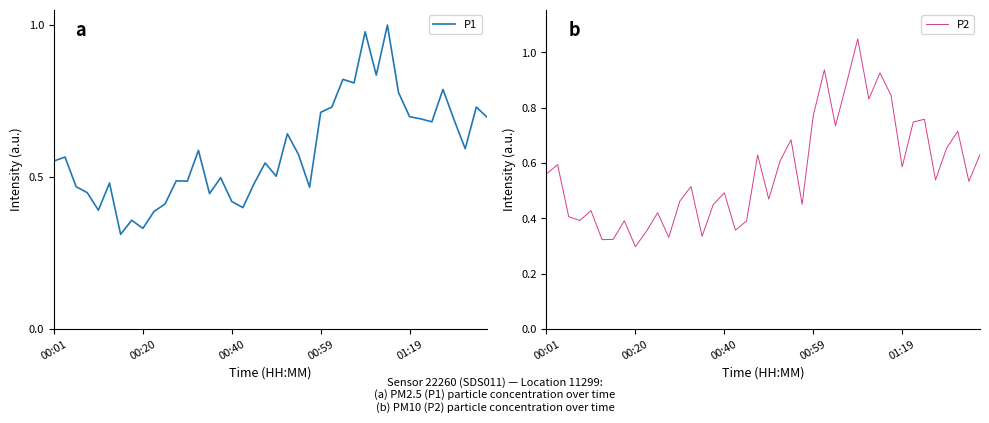

True or false: P1 has a value of 0.7 at 01:19.

True